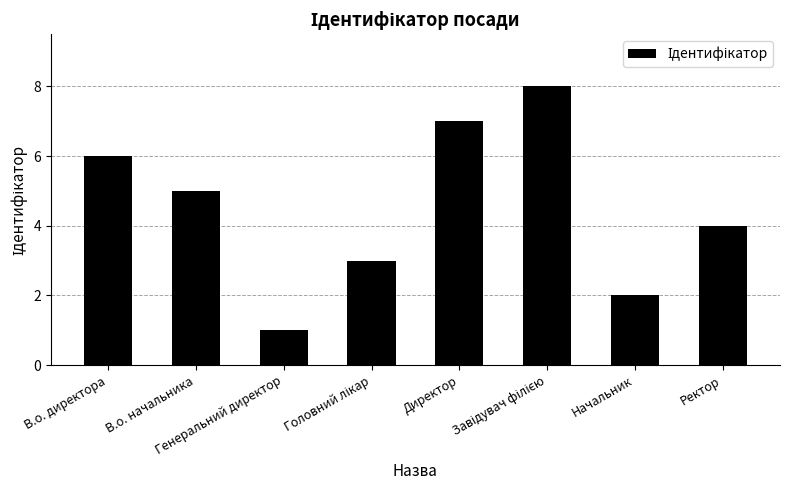

What is the difference between the maximum and minimum values?

7